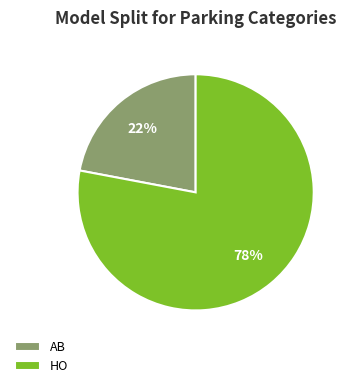

Do AB and HO together represent more than half of the pie?

Yes